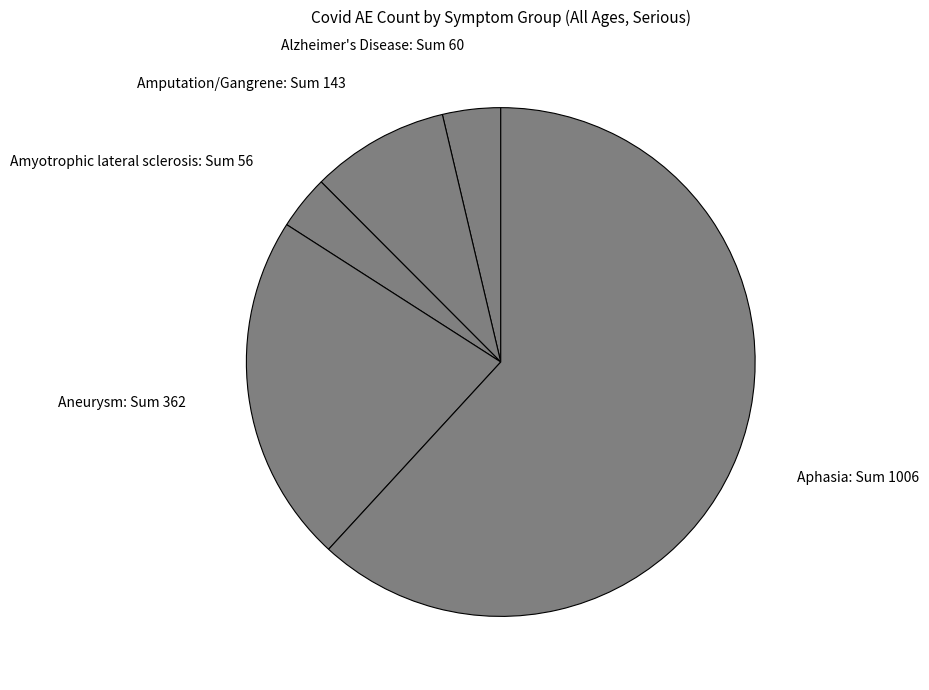

Does Amyotrophic lateral sclerosis represent more than half of the total?

No